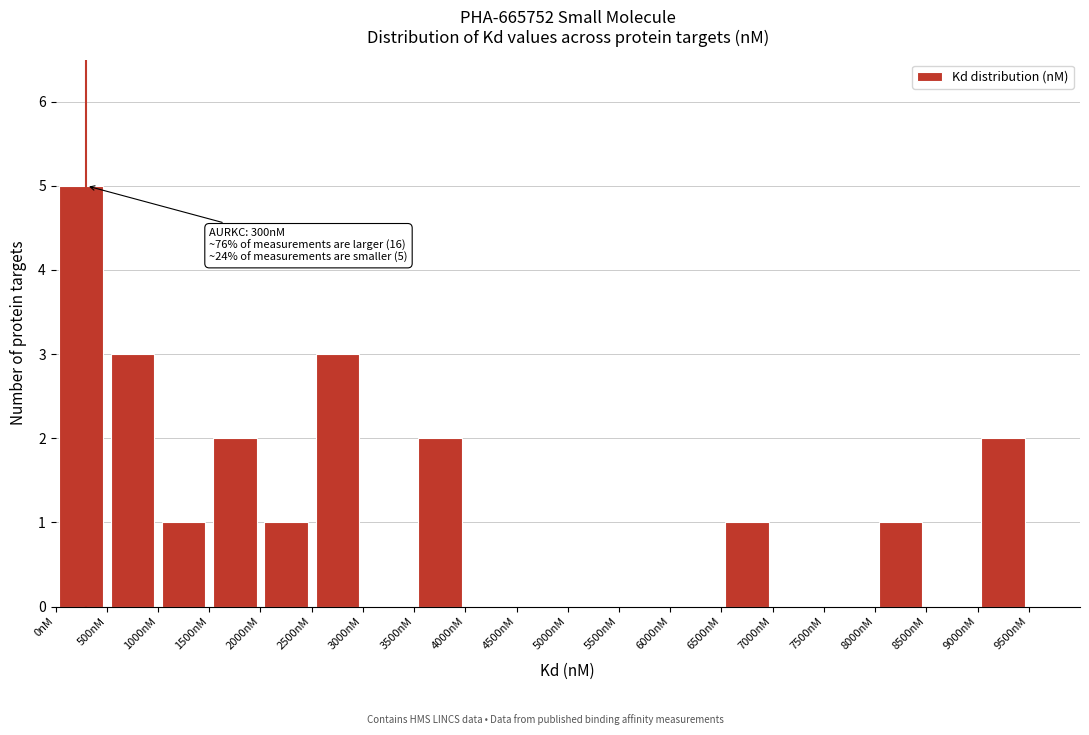

Which range on the x-axis has the tallest bar?

0 to 500